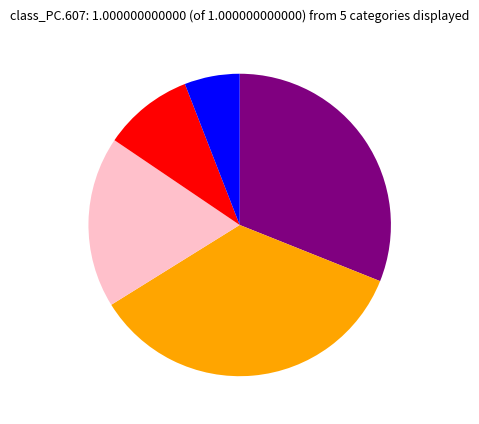

How many segments does this pie chart have?

5